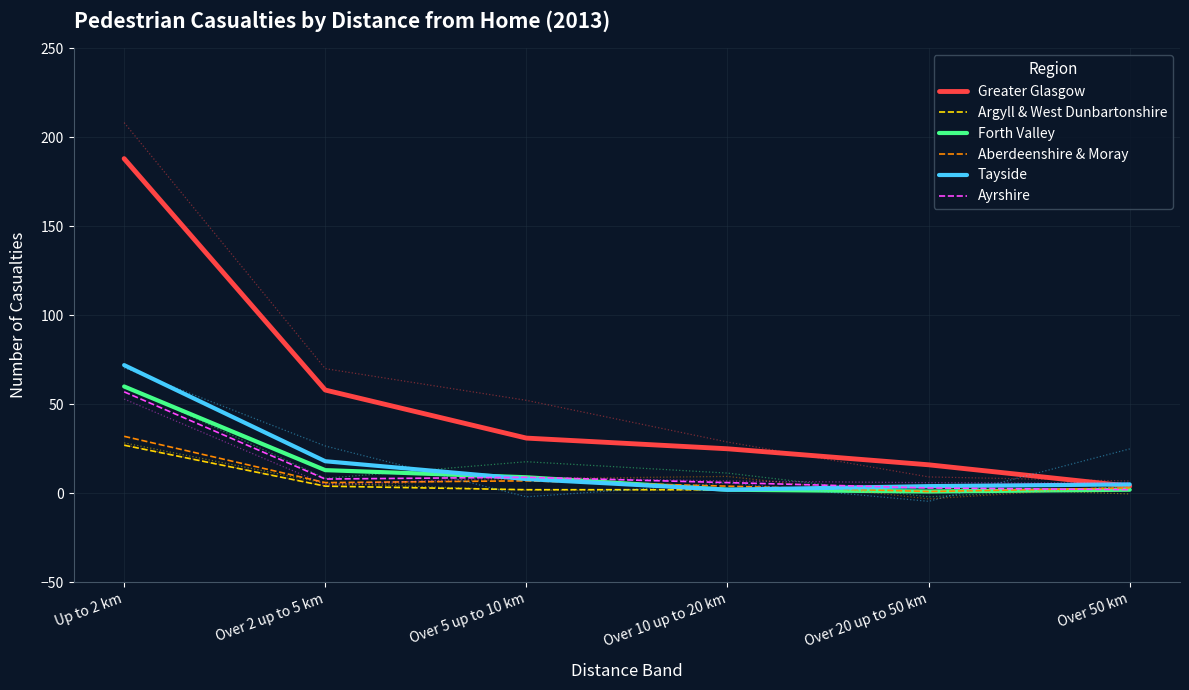

List the labels in order of Greater Glasgow value, smallest first.

Over 50 km, Over 20 up to 50 km, Over 10 up to 20 km, Over 5 up to 10 km, Over 2 up to 5 km, Up to 2 km